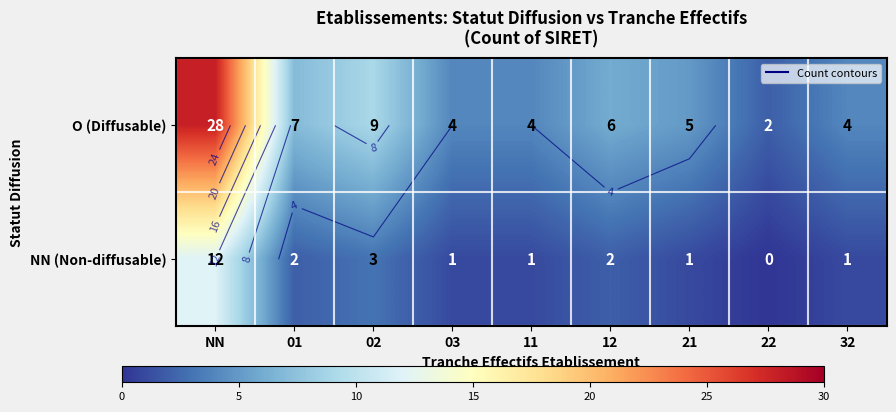

What is the sum of all O (Diffusable) values?

69